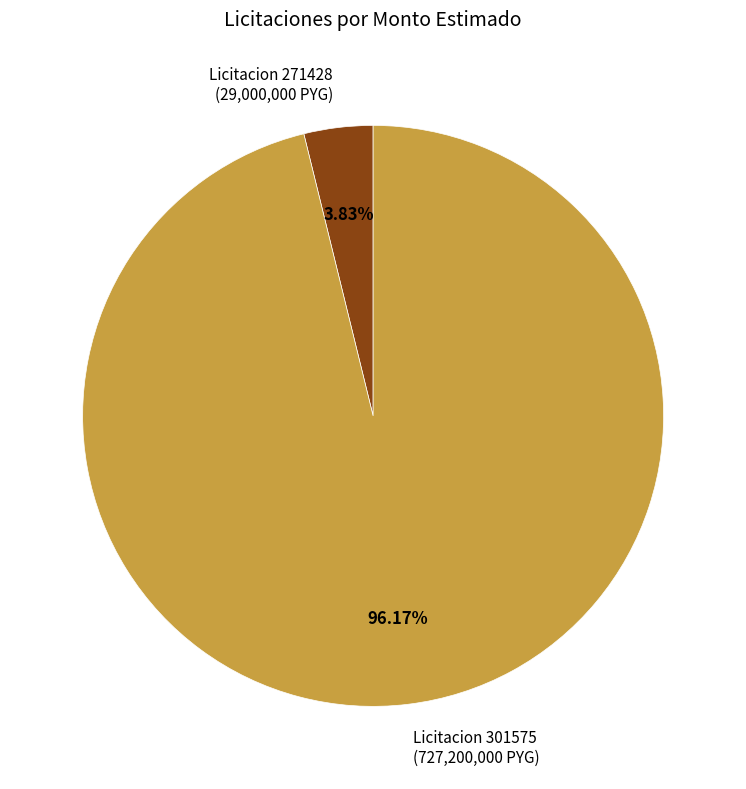

Rank the categories by value from lowest to highest.

Licitacion 271428 (29,000,000 PYG), Licitacion 301575 (727,200,000 PYG)